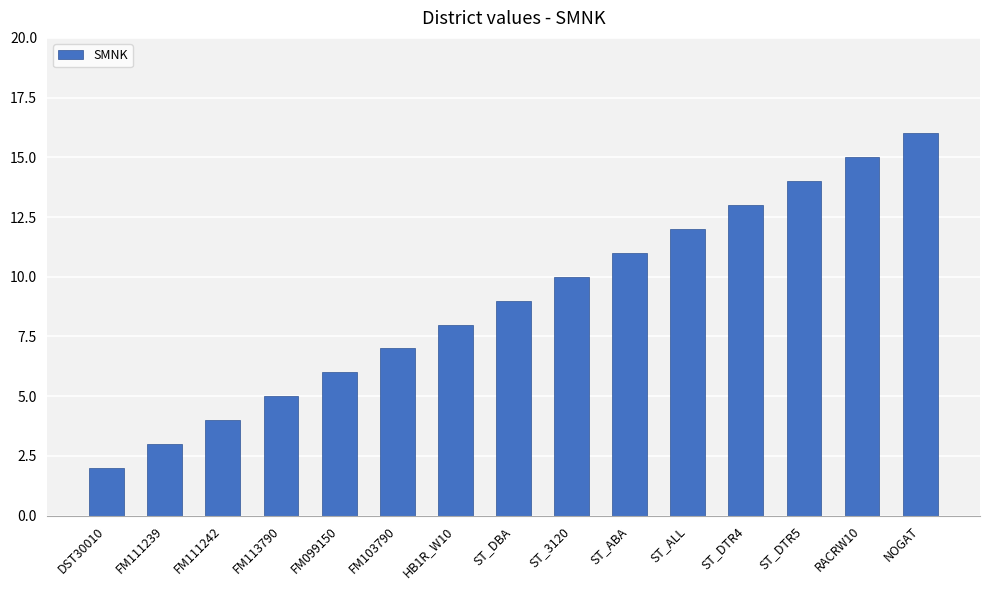

What is the difference between the maximum and minimum values?

14